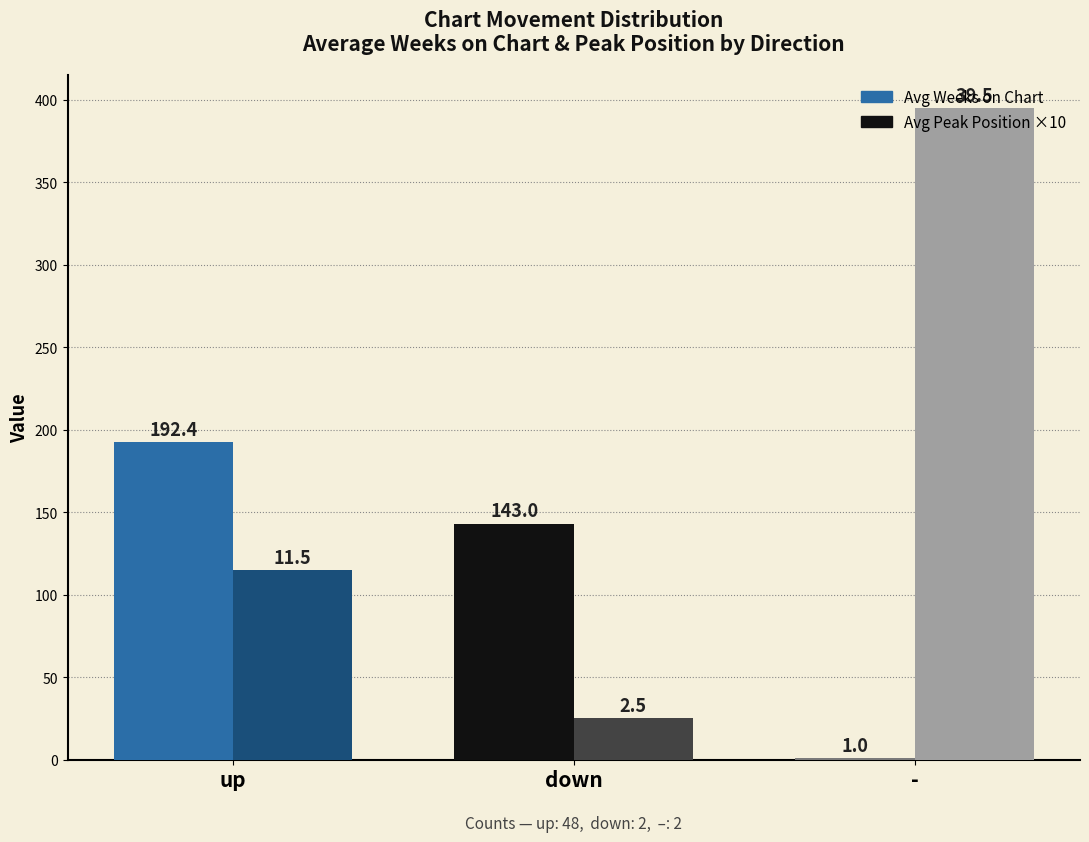

What value does the Avg Peak Position ×10 series have at down?

25.0